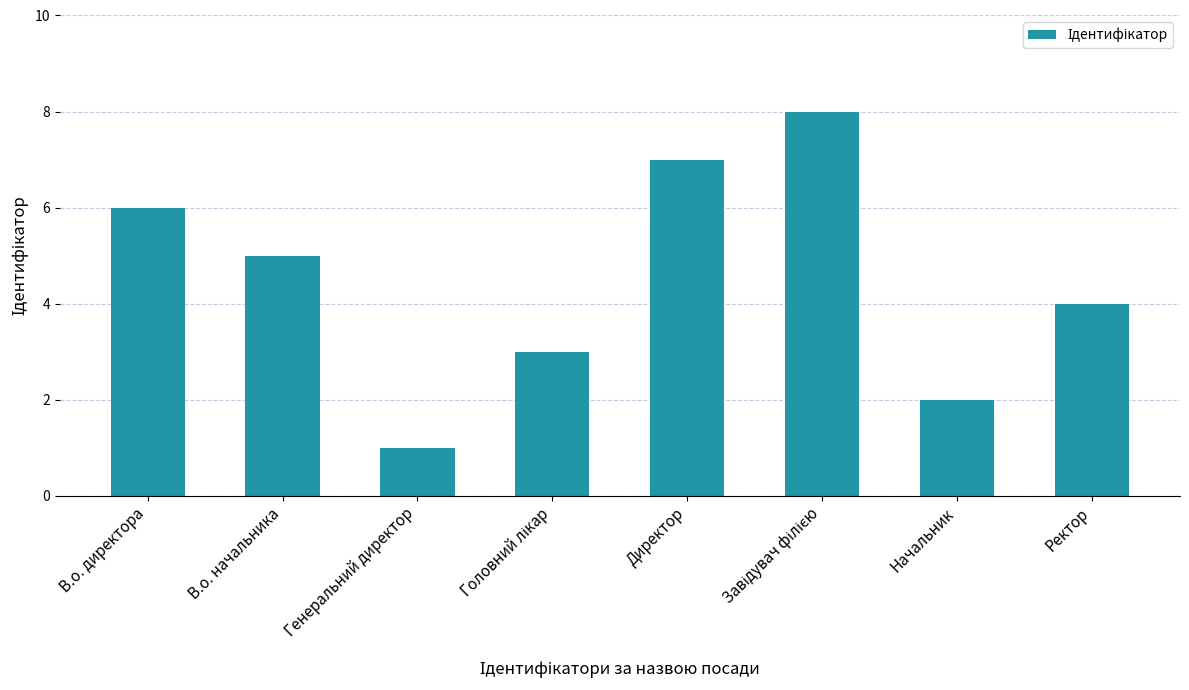

What is the difference between the second highest and second lowest values?

5